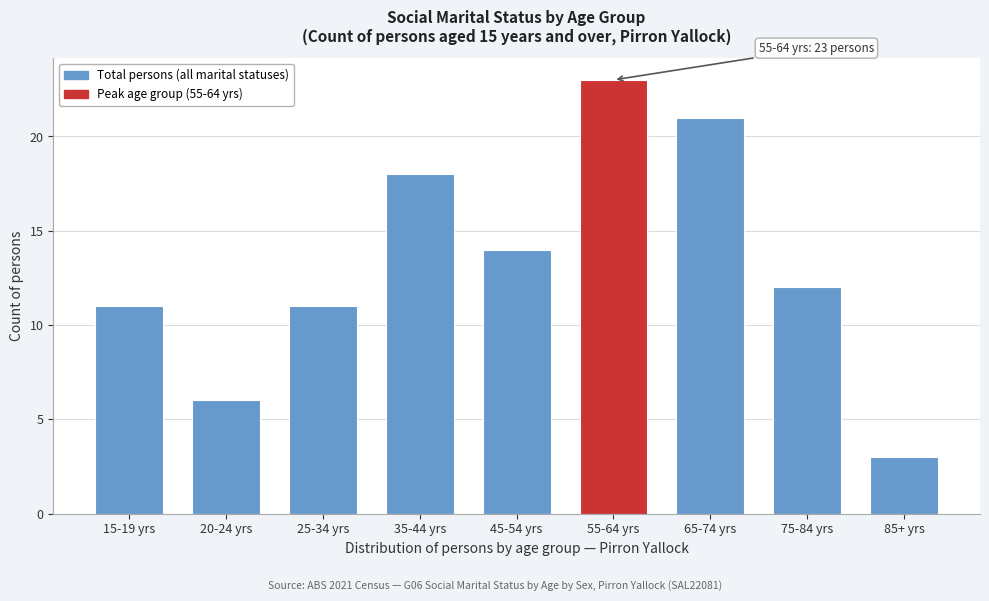

Reading right to left, list all the values displayed in this chart.

85+ yrs=3	75-84 yrs=12	65-74 yrs=21	55-64 yrs=23	45-54 yrs=14	35-44 yrs=18	25-34 yrs=11	20-24 yrs=6	15-19 yrs=11